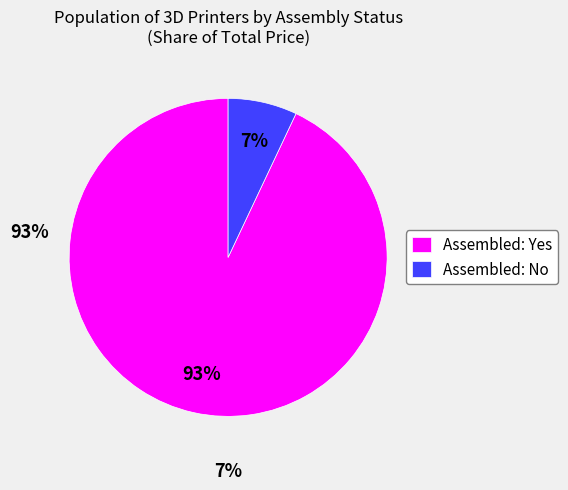

What is the smallest slice in the pie chart?

Assembled: No